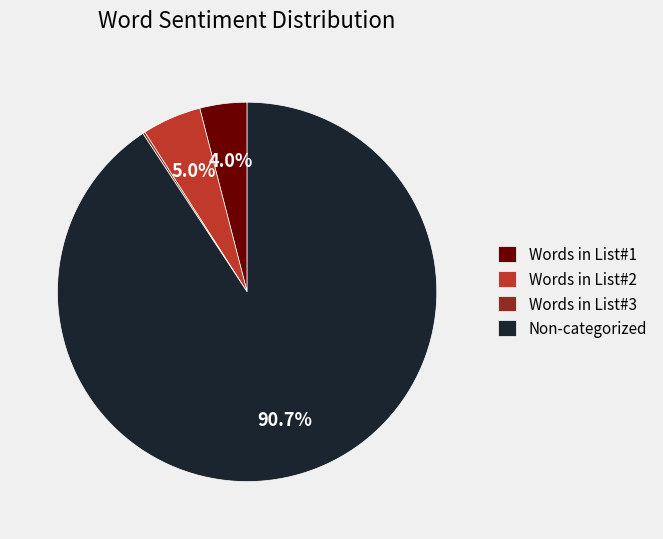

What is the ratio of the value at Words in List#1 to the value at Words in List#2?

0.8